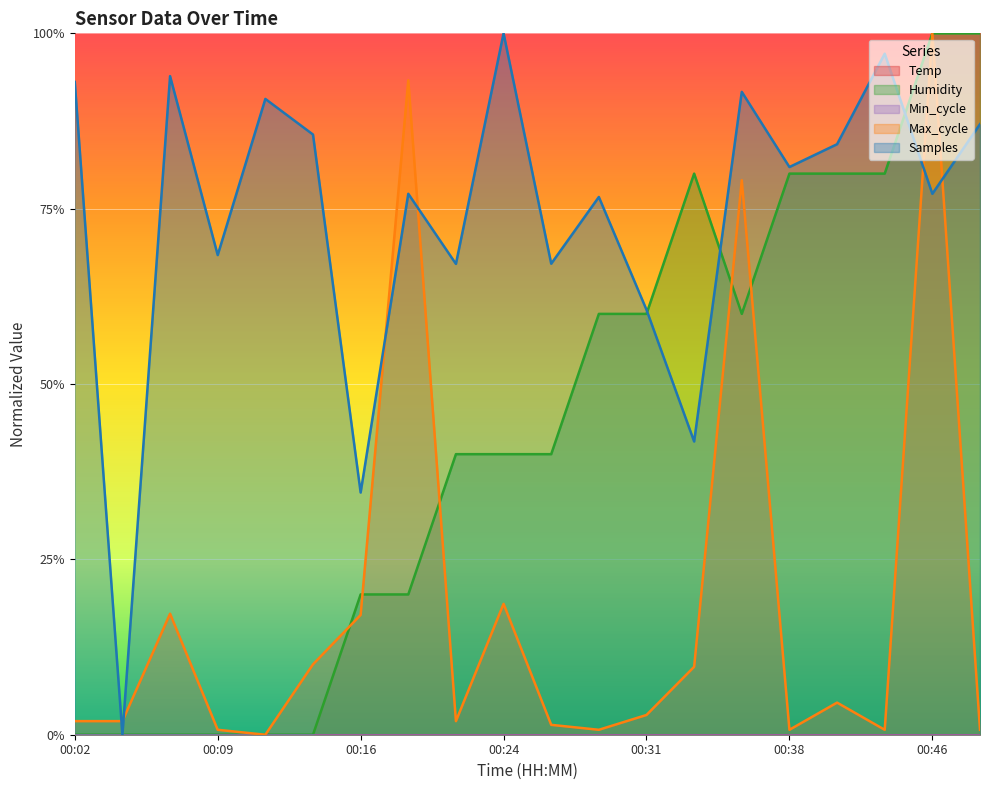

Which series has the largest total across all categories?

Samples